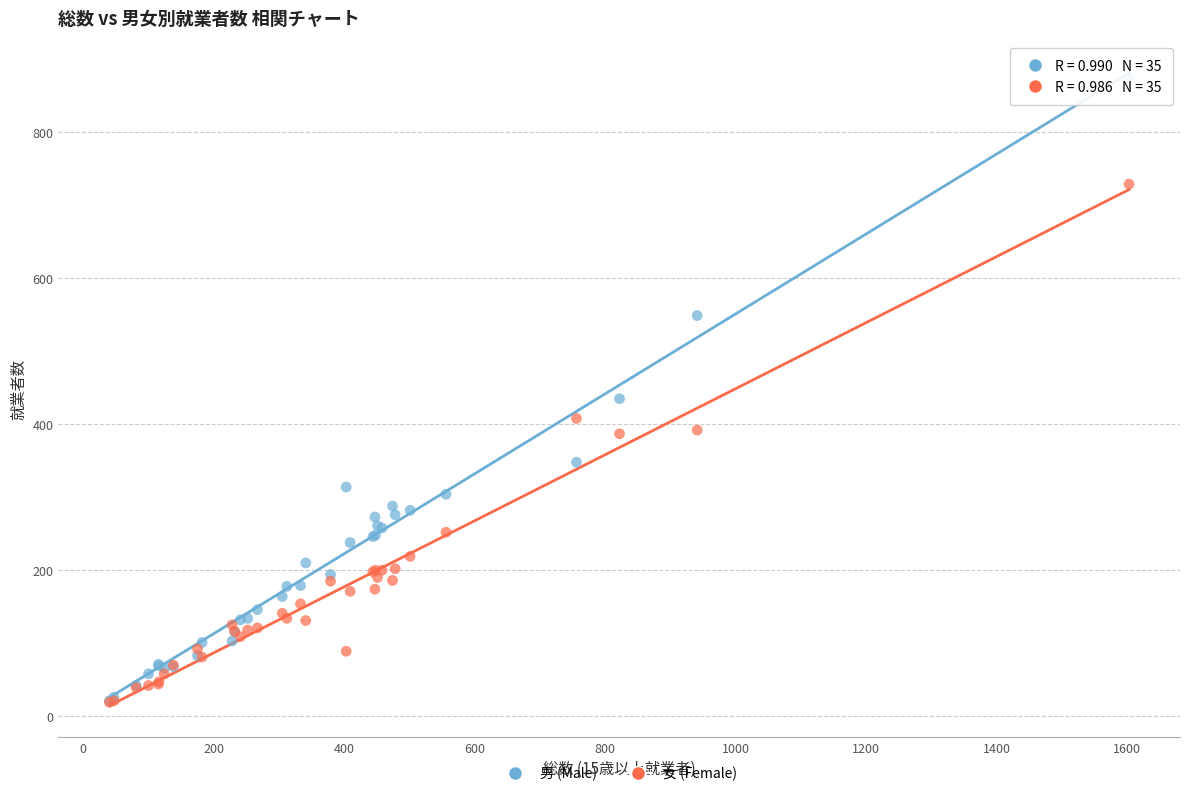

Across all series, what Y value is closest to 446?

435